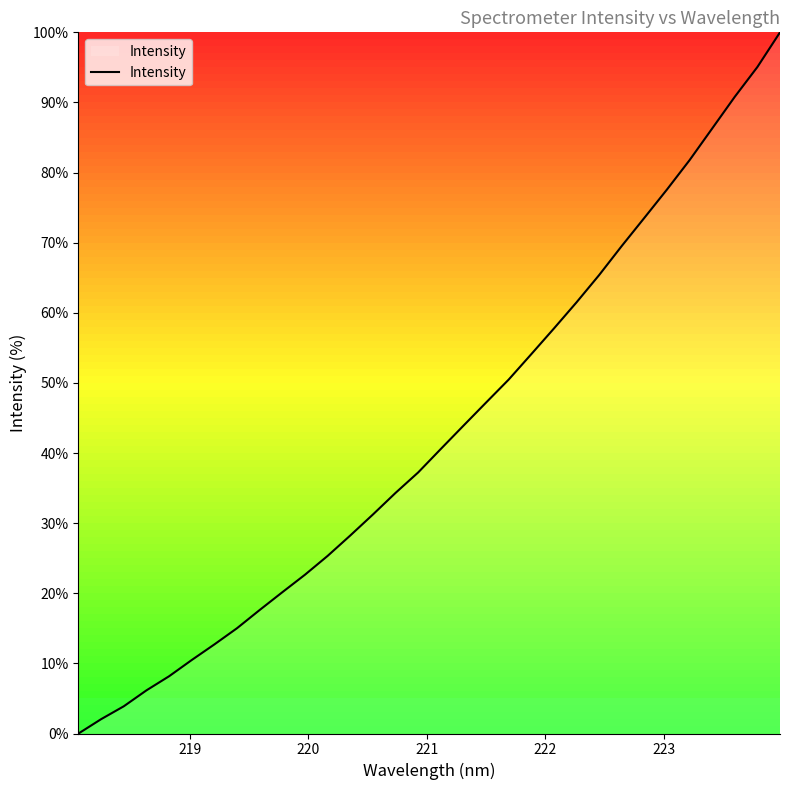

Reading left to right, list all the values displayed in this chart.

0.0	2.0	3.9	6.2	8.2	10.5	12.7	15.0	17.6	20.2	22.6	25.3	28.2	31.2	34.3	37.2	40.6	43.9	47.2	50.5	54.1	57.8	61.5	65.4	69.5	73.5	77.6	81.8	86.3	90.8	95.1	100.0